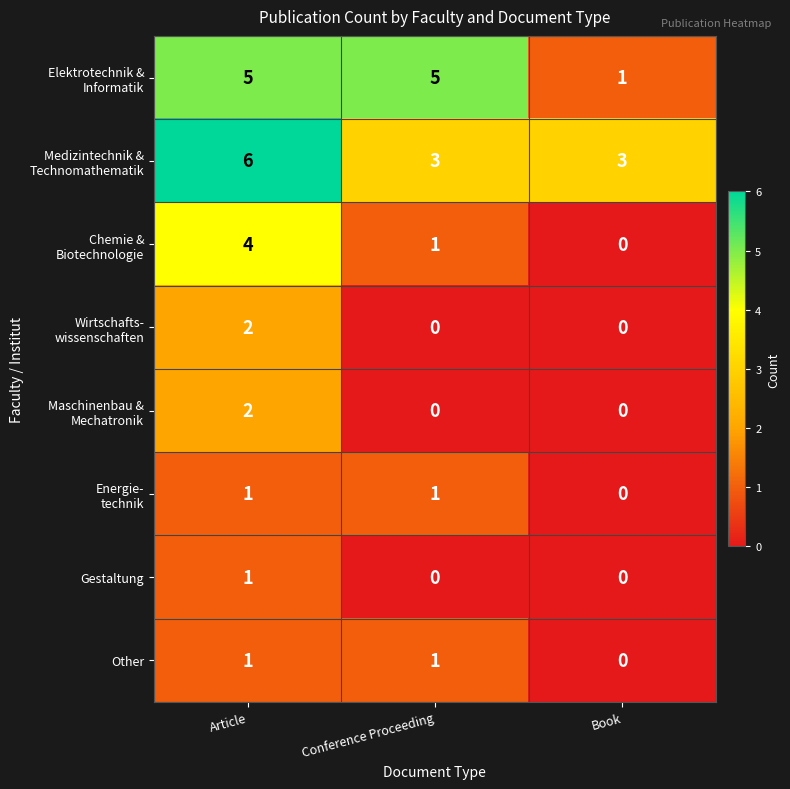

What is the spread (max minus min) of values at Book?

3